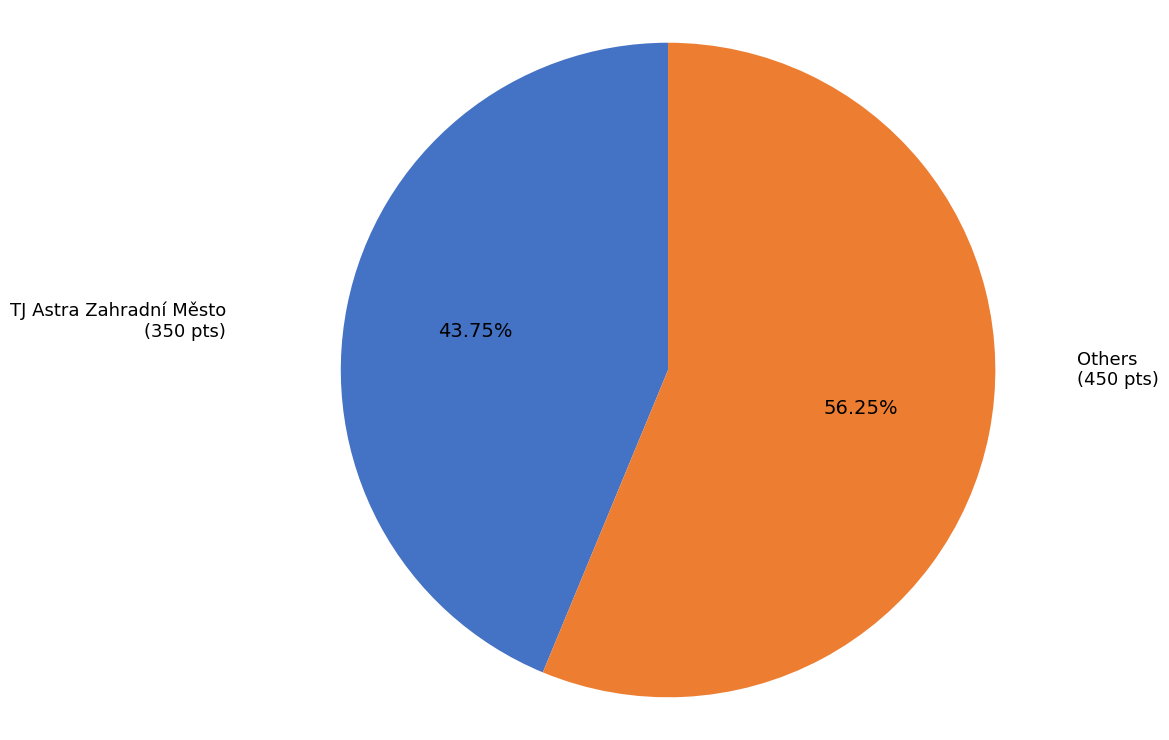

Is there a majority slice in this chart?

Yes